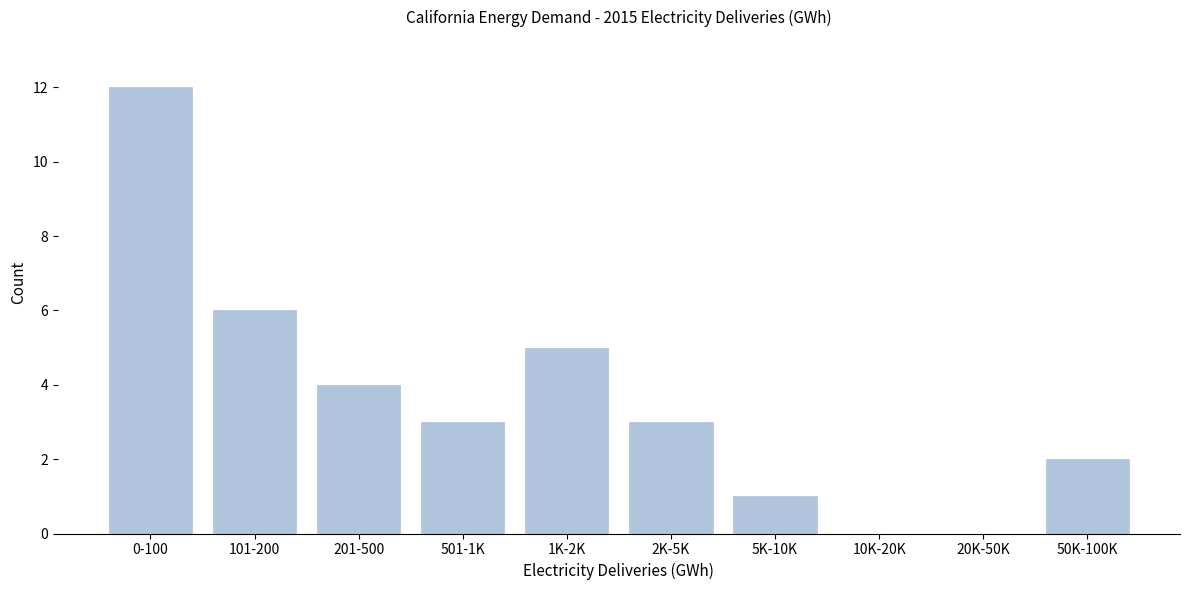

Reading left to right, what are all the values shown in this chart?

0-100=12	101-200=6	201-500=4	501-1K=3	1K-2K=5	2K-5K=3	5K-10K=1	10K-20K=0	20K-50K=0	50K-100K=2